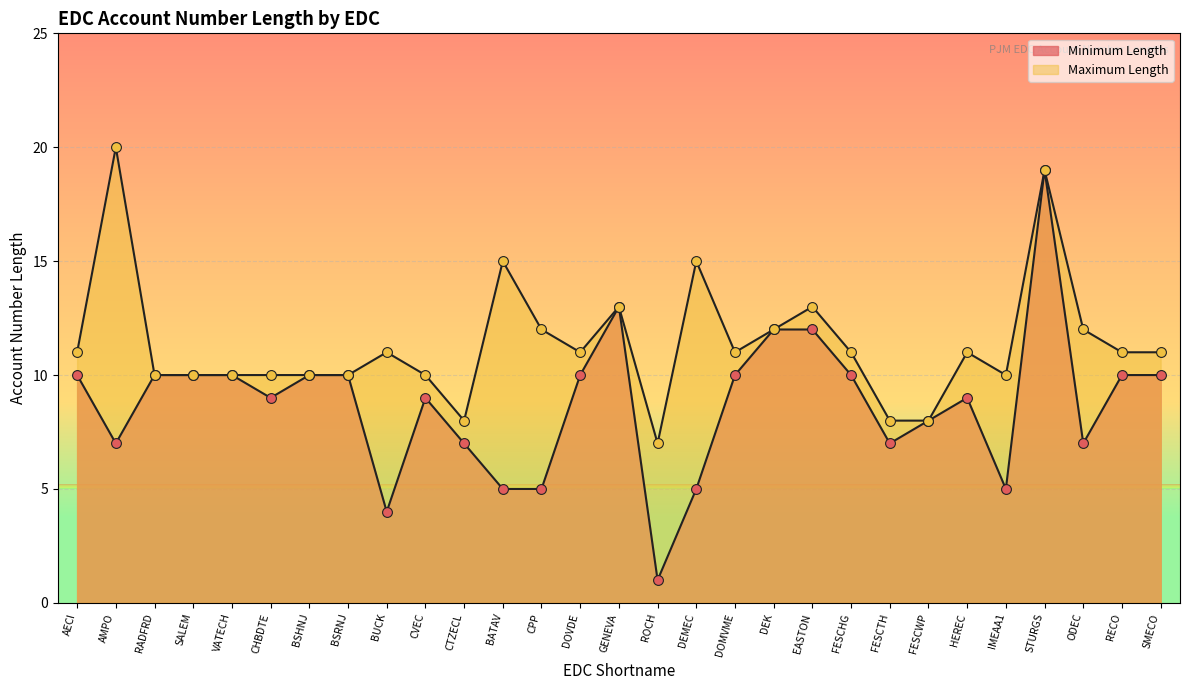

At how many categories does at least one series exceed 8?

25